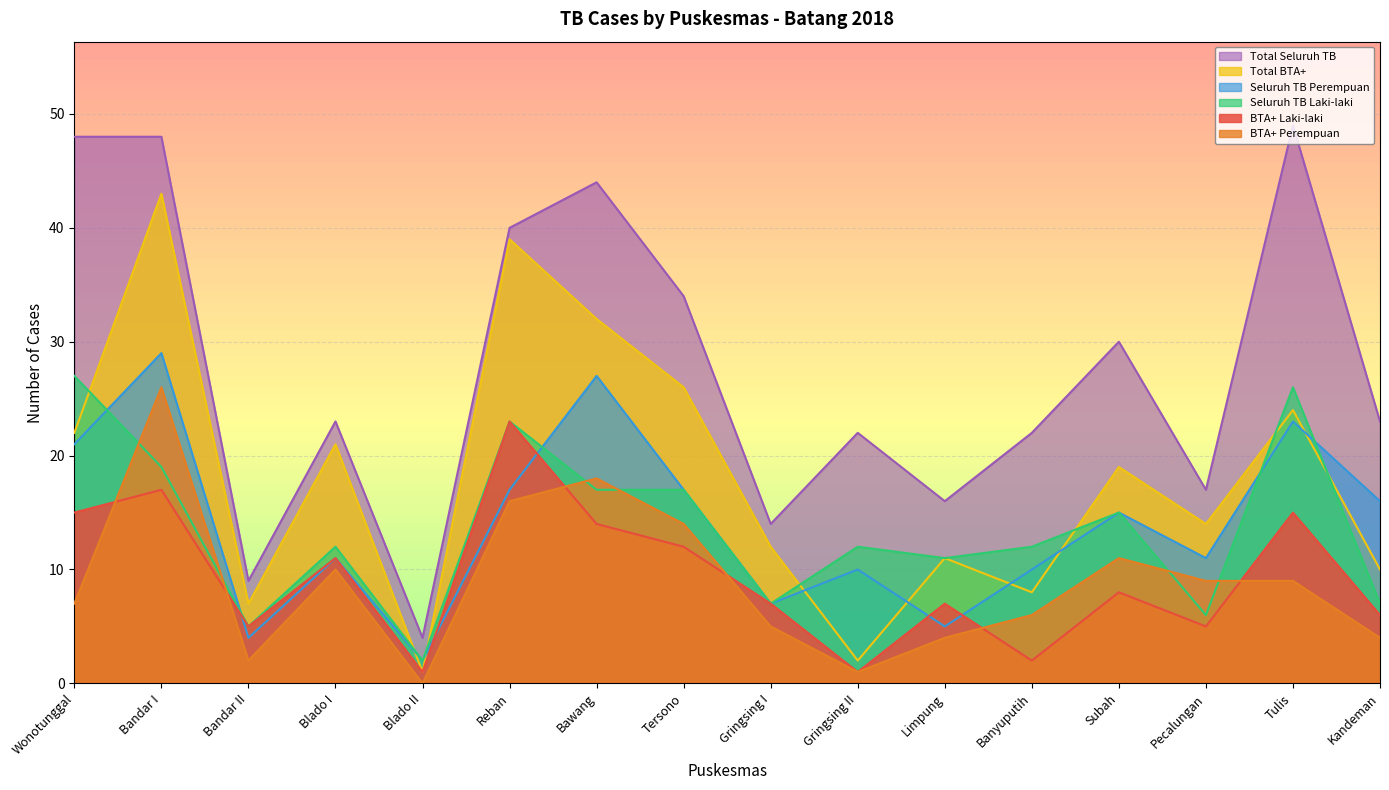

Where is BTA+ Laki-laki nearest to the value 12?

Tersono